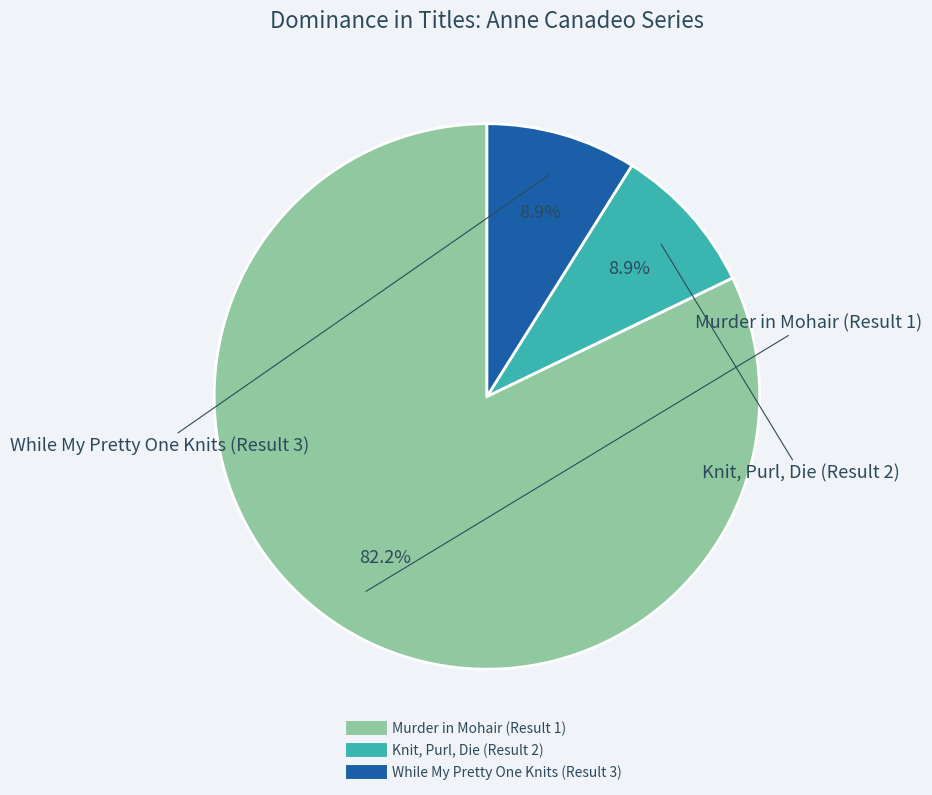

What is the largest slice in the pie chart?

Murder in Mohair (Result 1)